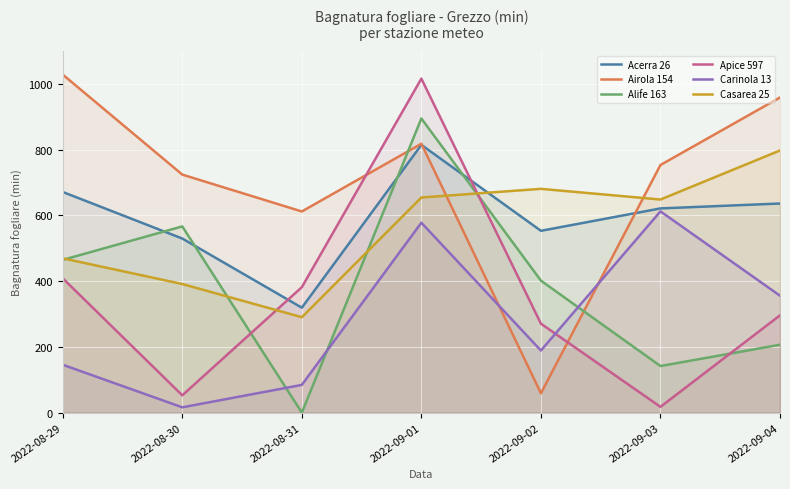

Is it true that Alife 163 equals 894.3 at 2022-09-01?

True